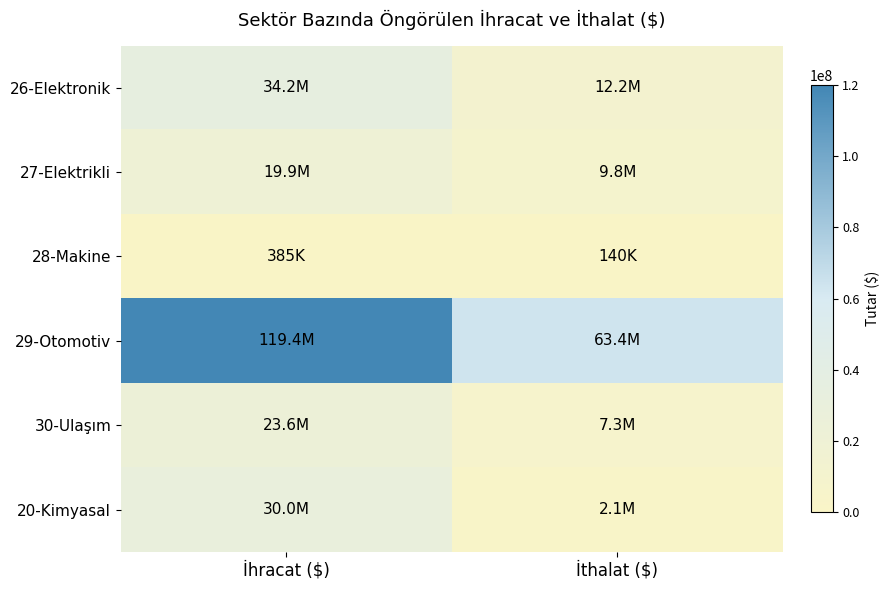

What is the greatest value displayed?

119385307.4